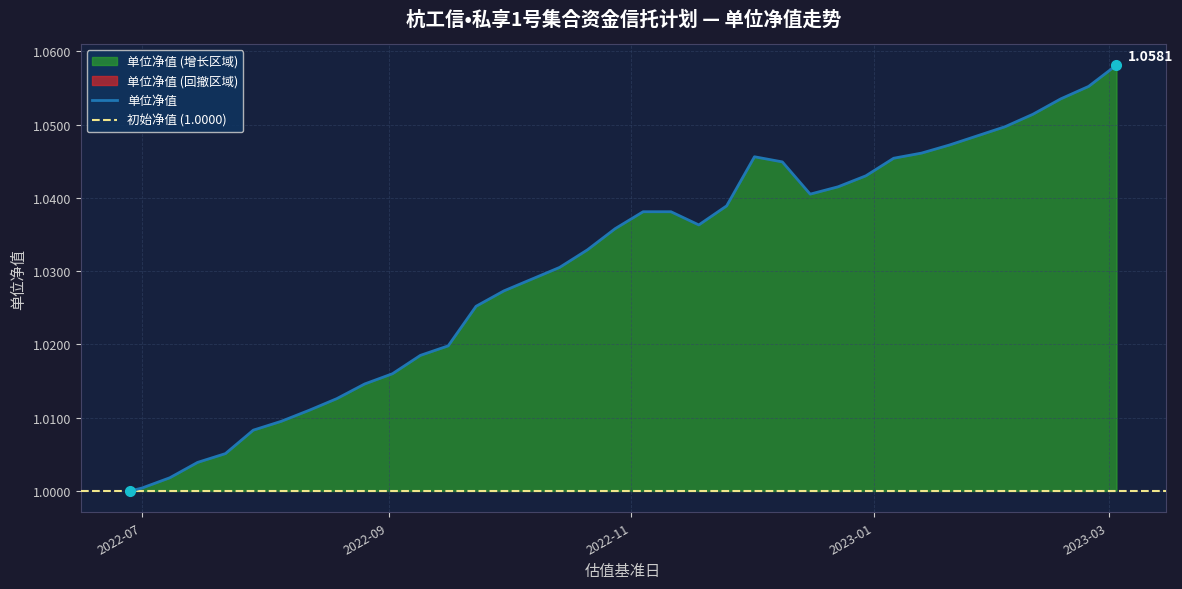

Is it true that the value at 2022-07-15 is 1.4?

False